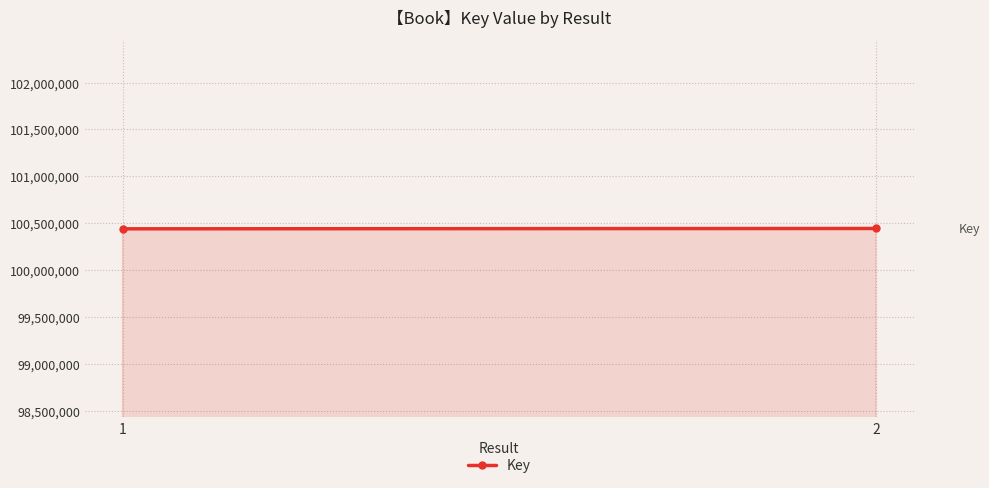

Rank the categories by value from highest to lowest.

2, 1